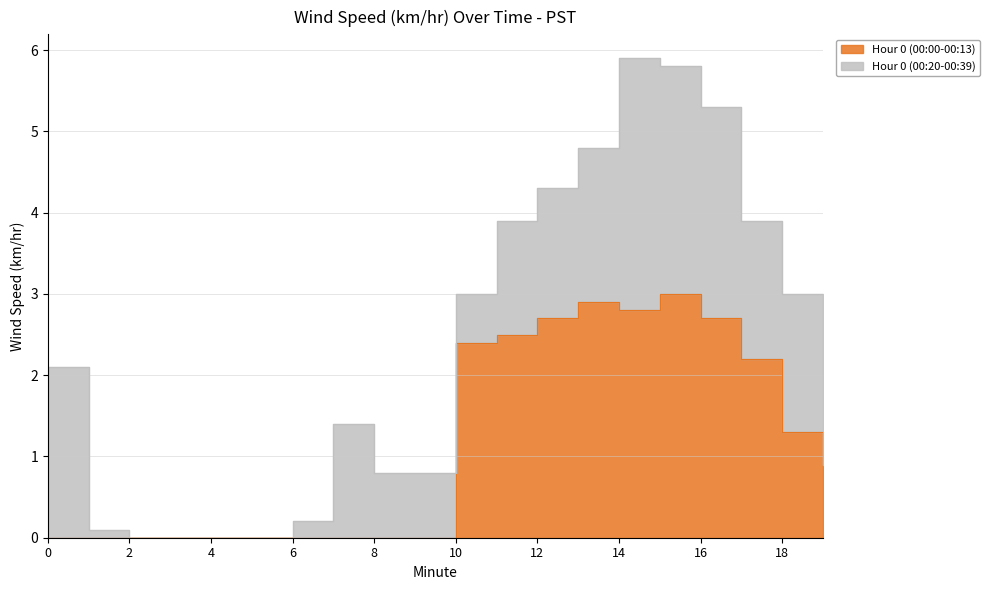

How many points are lower than both their immediate neighbors (excluding endpoints)?

1